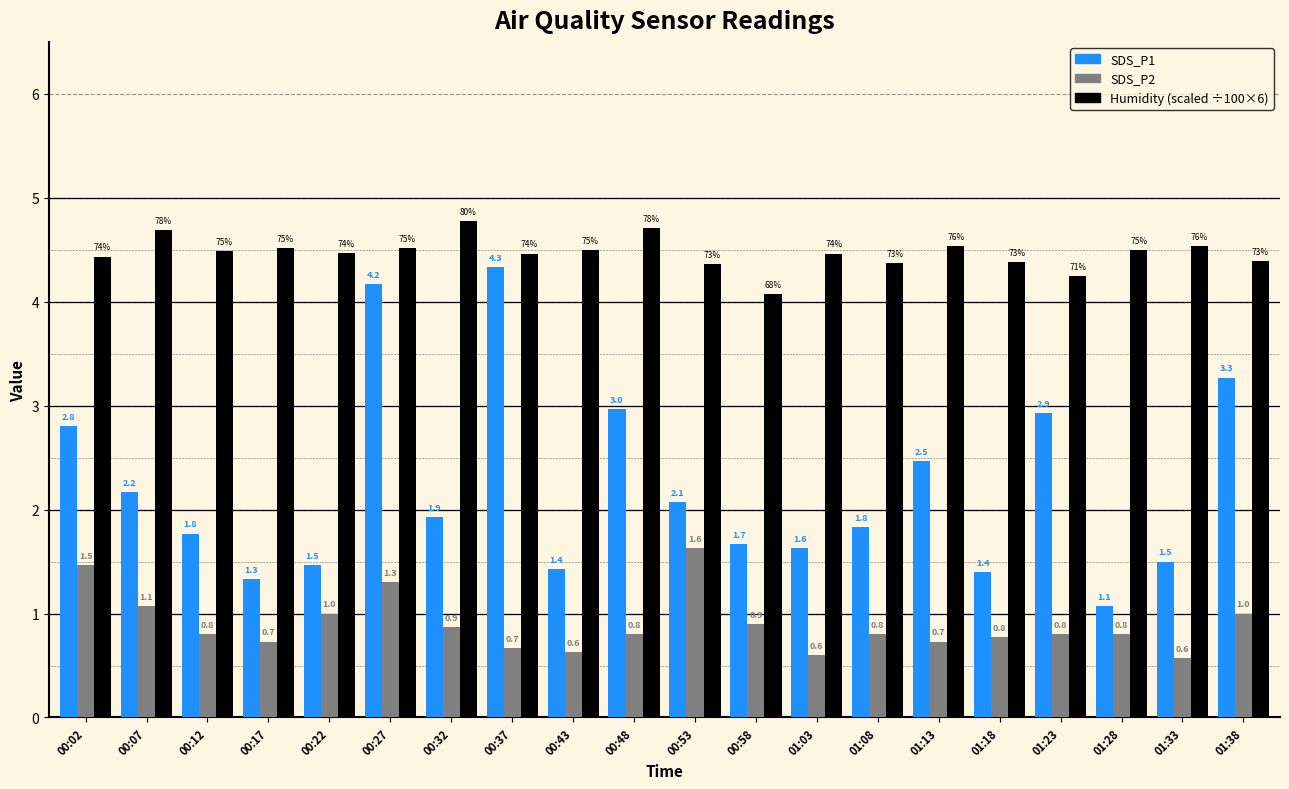

What is the label of the 2nd bar from the right?

01:33